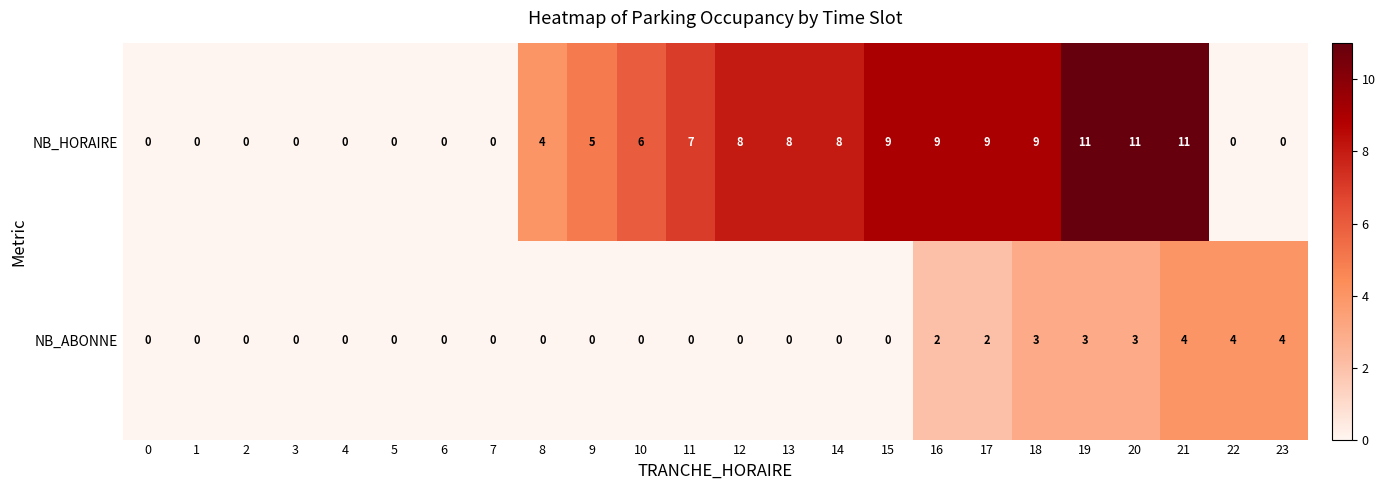

What is the difference between the highest and lowest values at 9?

5